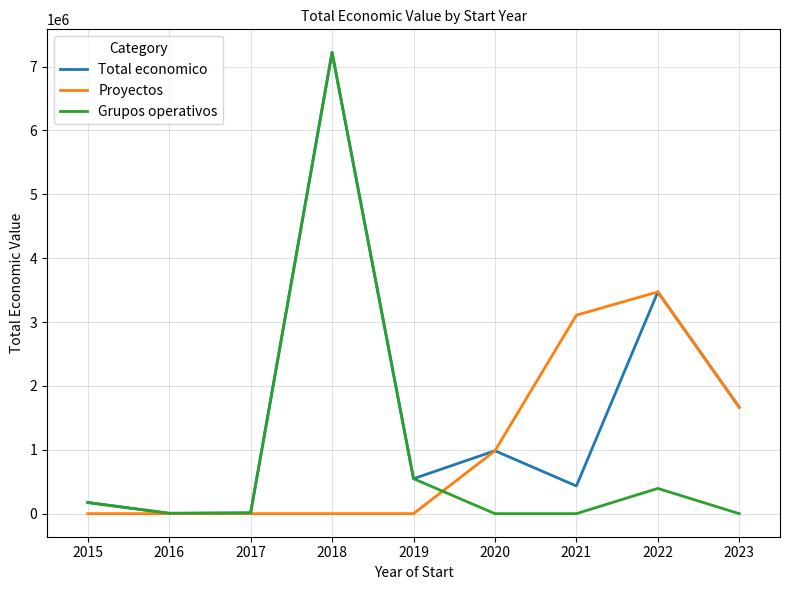

Does the chart have visible grid lines?

Yes